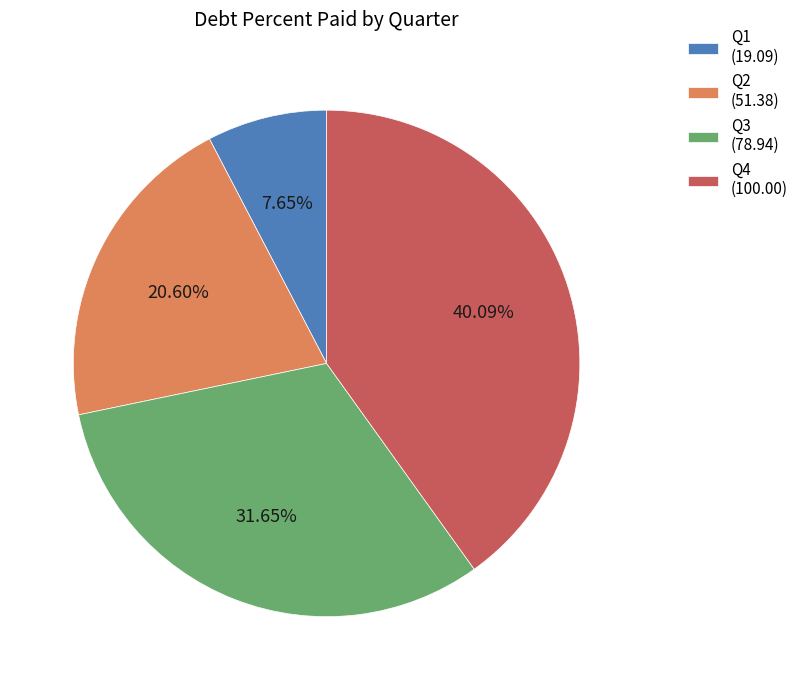

How many slices are in this pie chart?

4